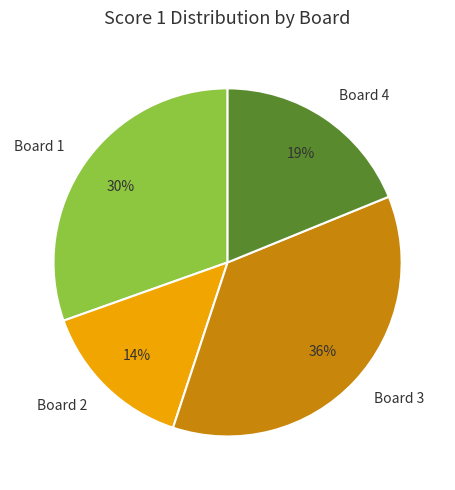

To the nearest percent, what is the difference between the Board 3 and Board 2 slice percentages?

22%